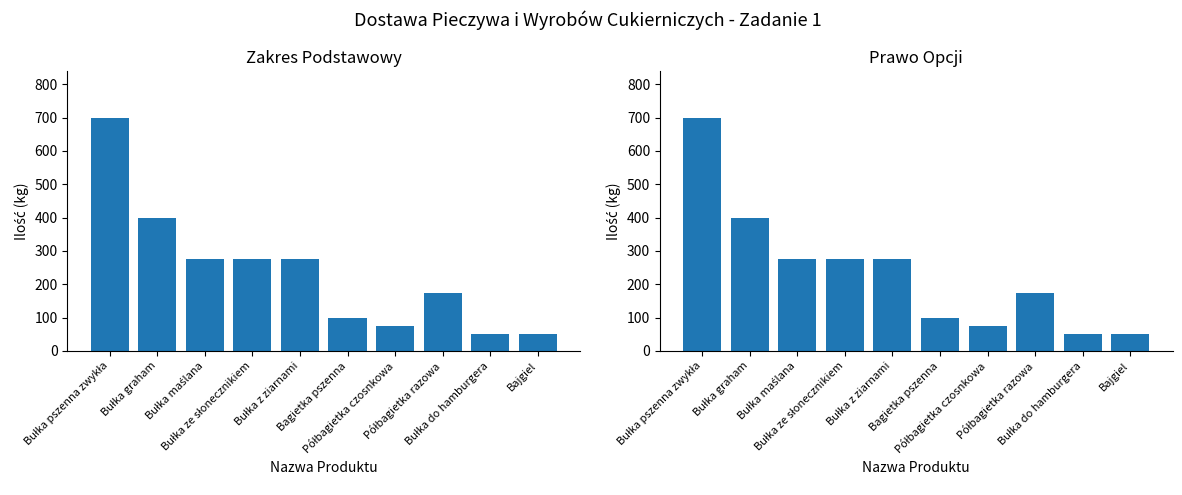

What is the total value across all series at Bułka maślana?

550